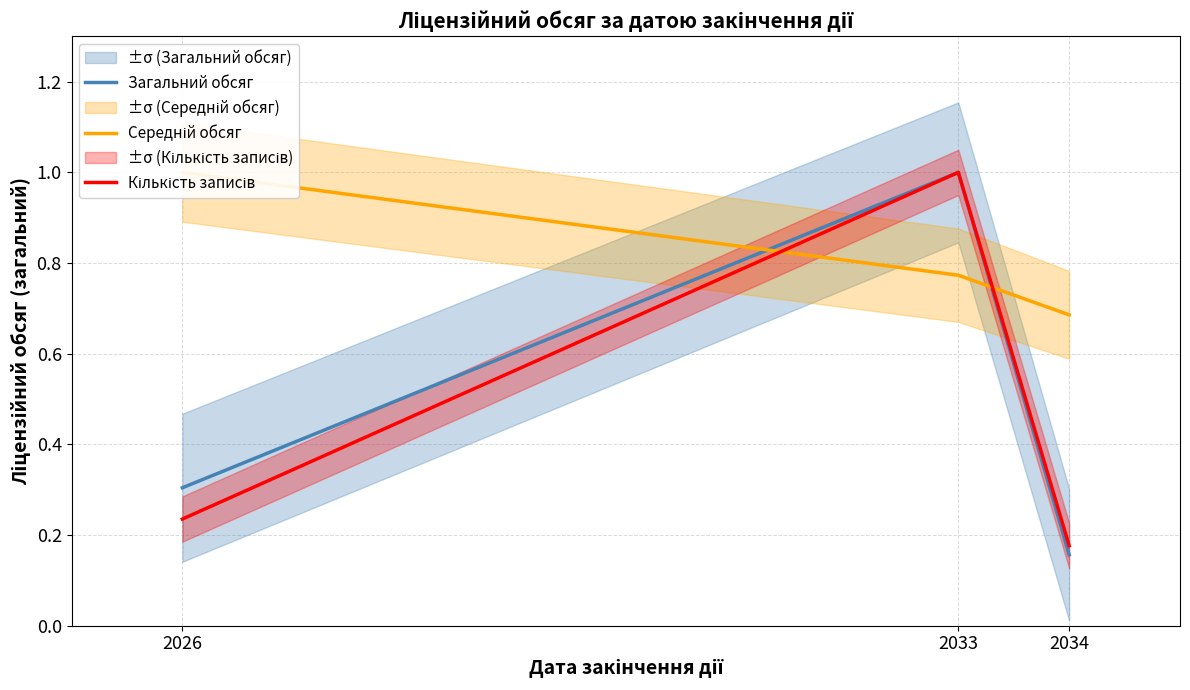

Reading left to right, extract all data points from this chart.

Загальний обсяг: 2026=0.3	2033=1.0	2034=0.2
Середній обсяг: 2026=1.0	2033=0.8	2034=0.7
Кількість записів: 2026=0.2	2033=1.0	2034=0.2